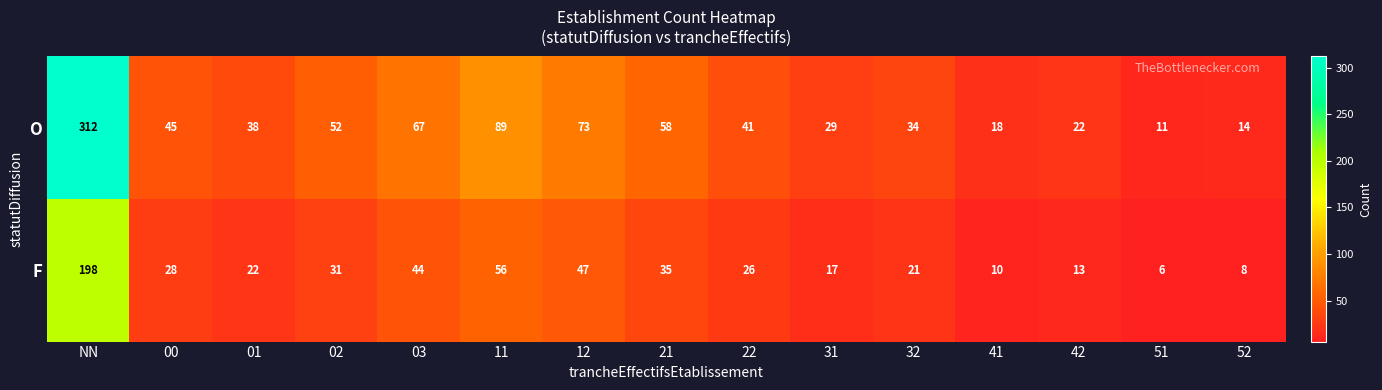

Which series has the largest total across all categories?

O